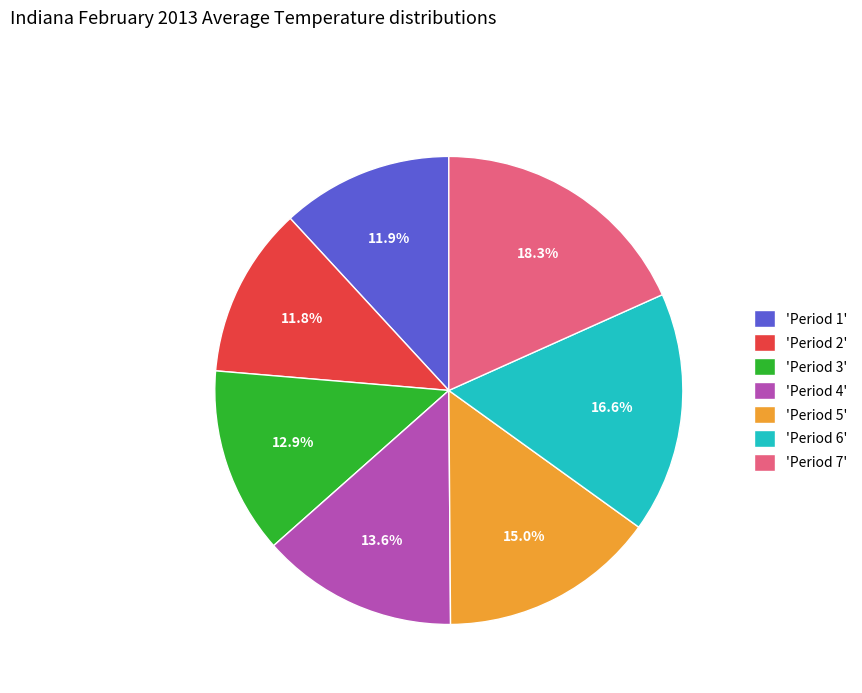

Does 'Period 7' represent more than half of the total?

No